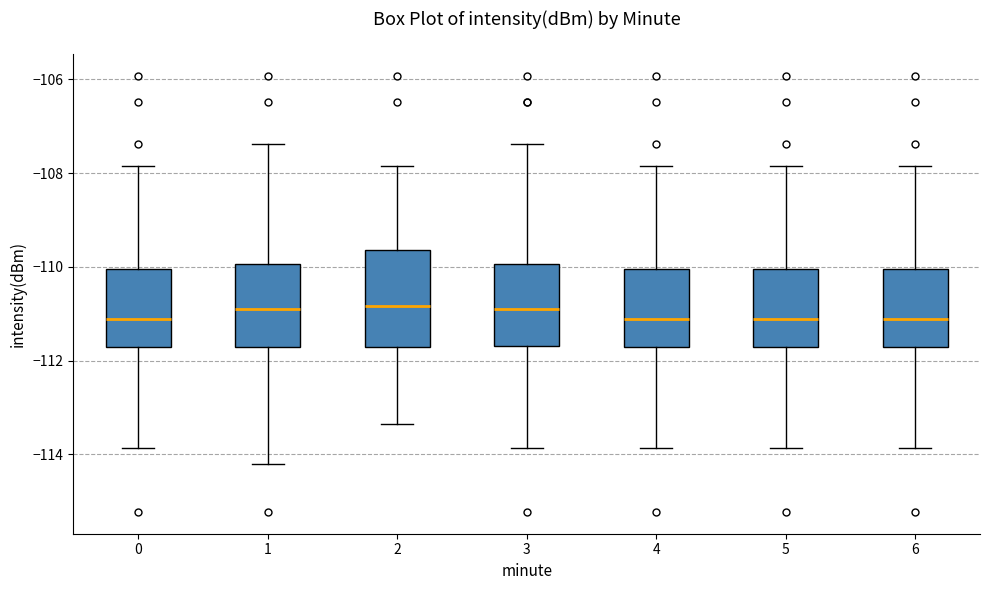

Reading left to right, read every box against the y-axis: the position of its median line, the range the box covers, and the ends of its whiskers. The values are not printed on the chart, so give them approximately, as read against the axis.

0: median -111.2, box -111.8 to -110.0, whiskers -113.8 to -107.8
1: median -110.8, box -111.8 to -110.0, whiskers -114.2 to -107.4
2: median -110.8, box -111.8 to -109.6, whiskers -113.4 to -107.8
3: median -110.8, box -111.6 to -110.0, whiskers -113.8 to -107.4
4: median -111.2, box -111.8 to -110.0, whiskers -113.8 to -107.8
5: median -111.2, box -111.8 to -110.0, whiskers -113.8 to -107.8
6: median -111.2, box -111.8 to -110.0, whiskers -113.8 to -107.8